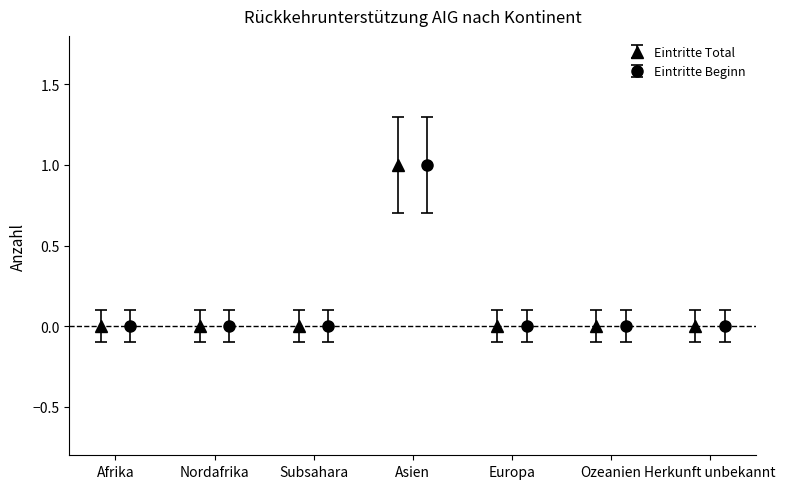

Which series has the largest range (max minus min)?

Eintritte Total